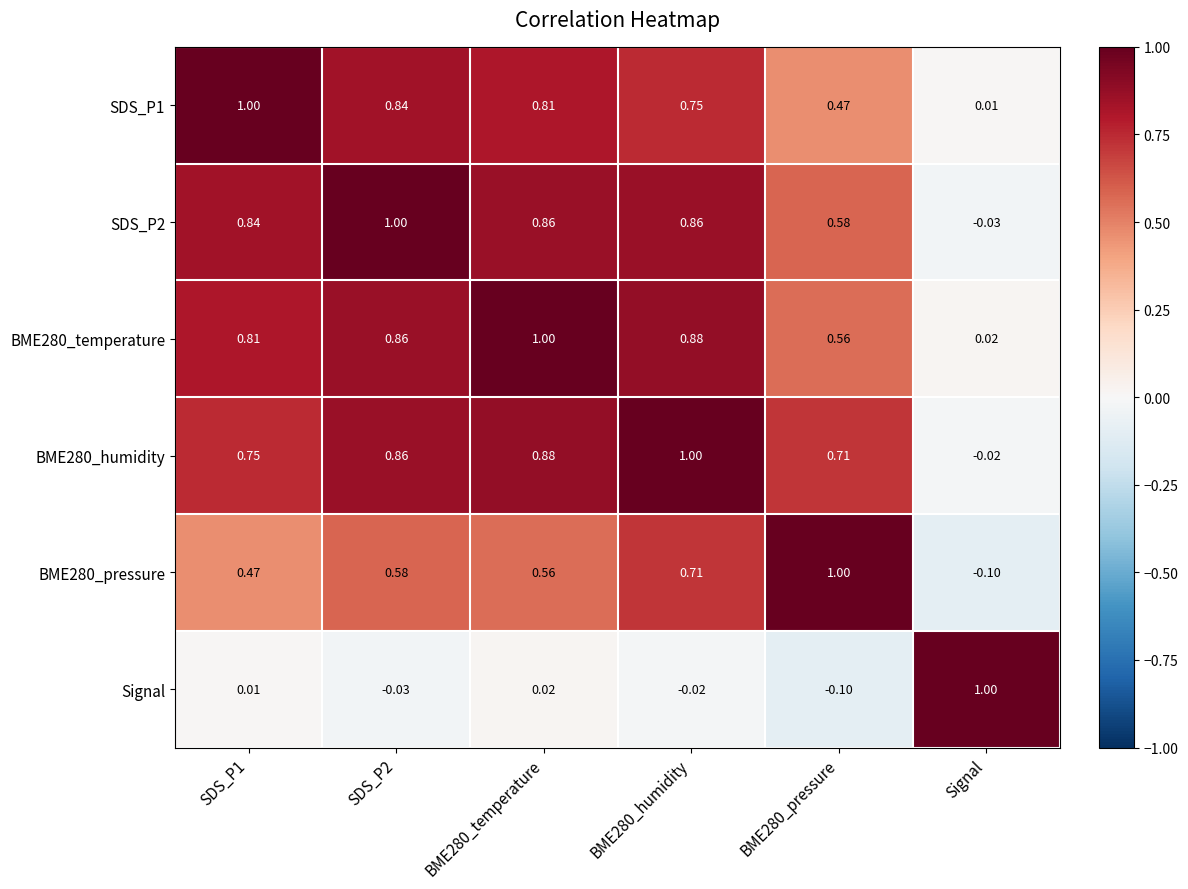

Which category has the lowest value in the BME280_humidity series?

Signal